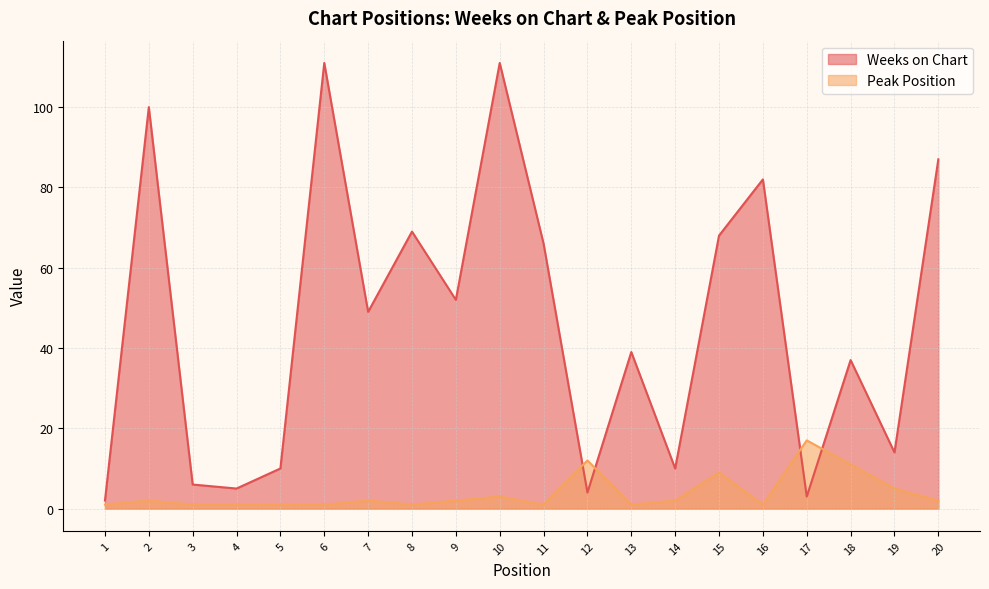

At which category is the sum across all series the highest?

10